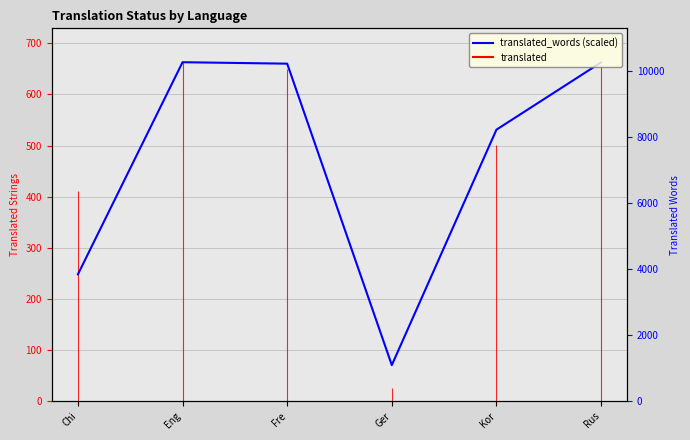

Is this an area chart (filled region under the line)?

No